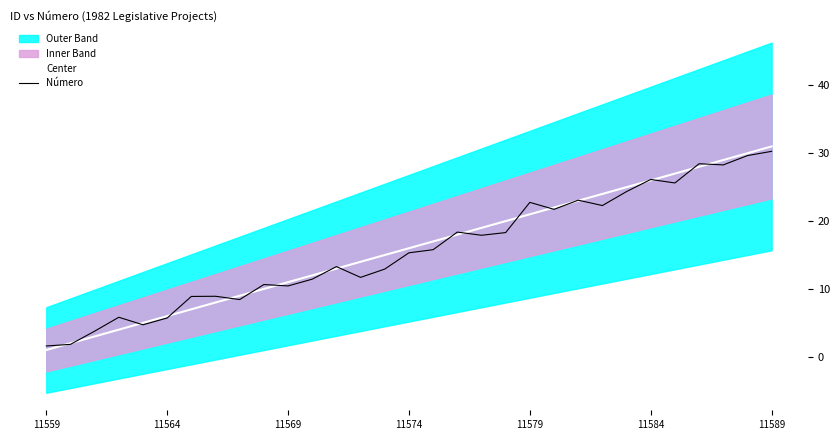

Is it true that Center equals 1.0 at 11559?

True